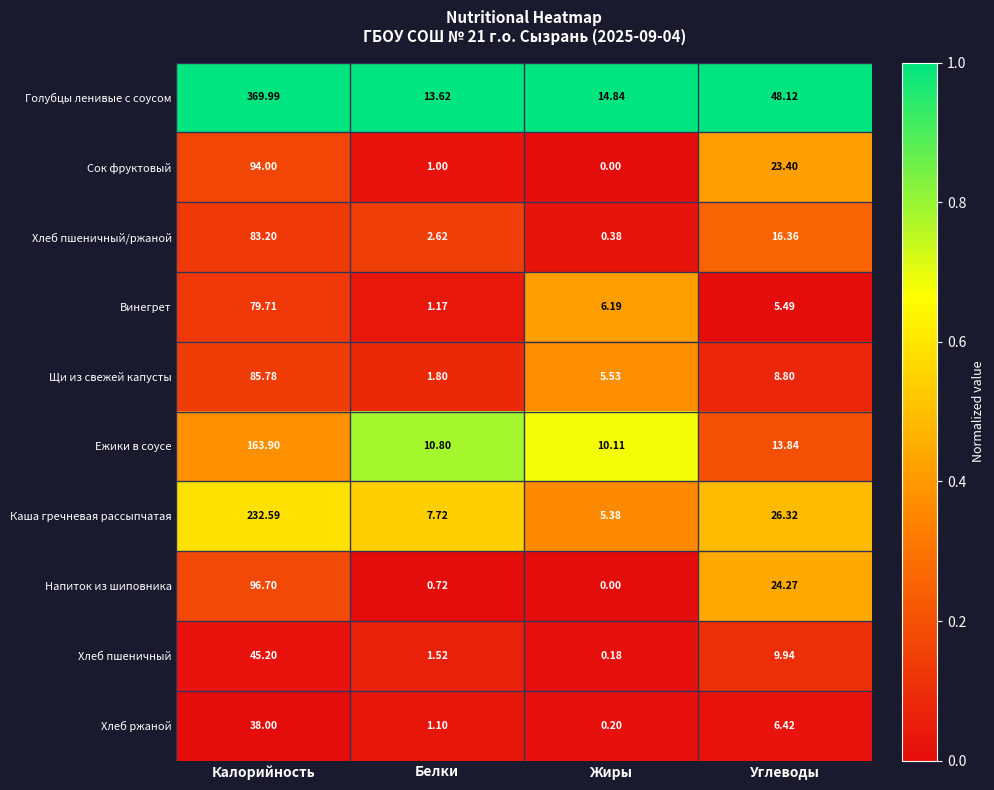

Which series changed the most between Калорийность and Углеводы?

Голубцы ленивые с соусом